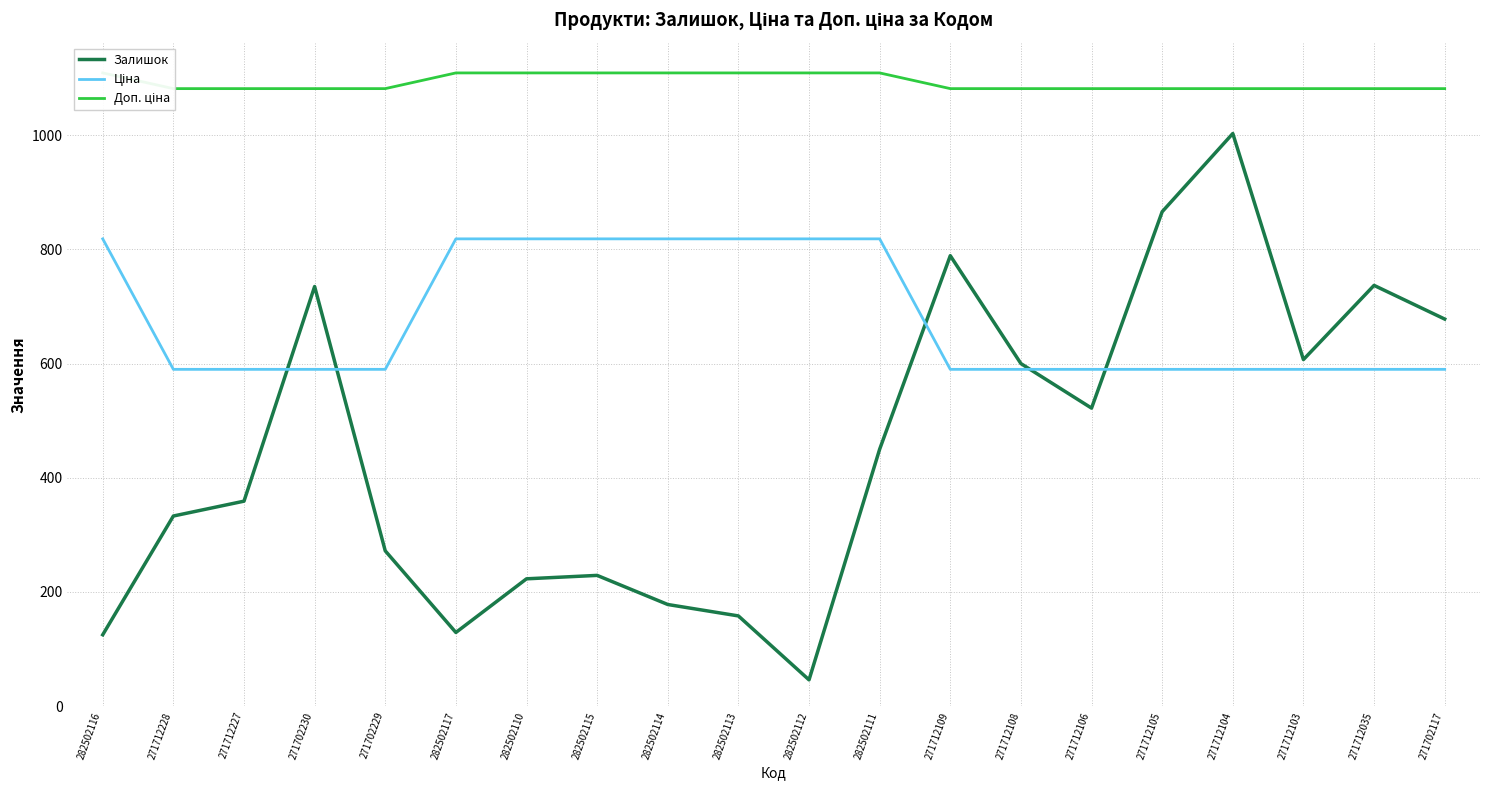

At 282502117, list the series in order from largest to smallest.

Доп. ціна, Ціна, Залишок